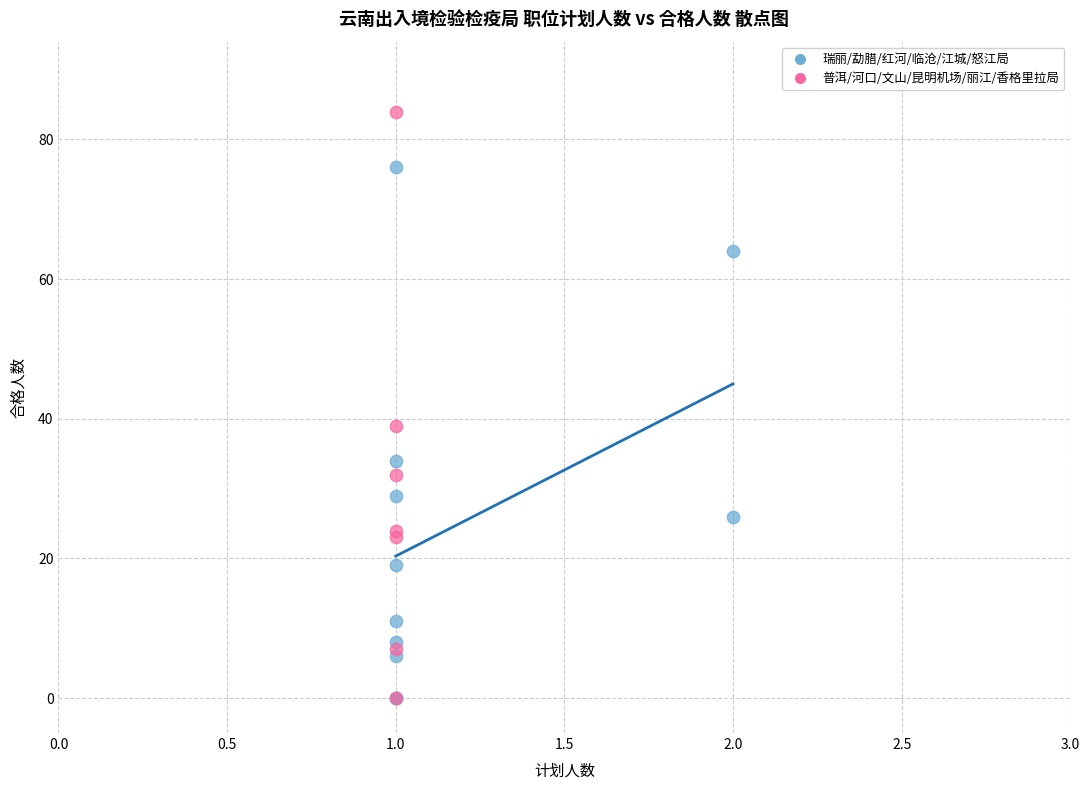

Which series has the widest spread of Y values?

普洱/河口/文山/昆明机场/丽江/香格里拉局